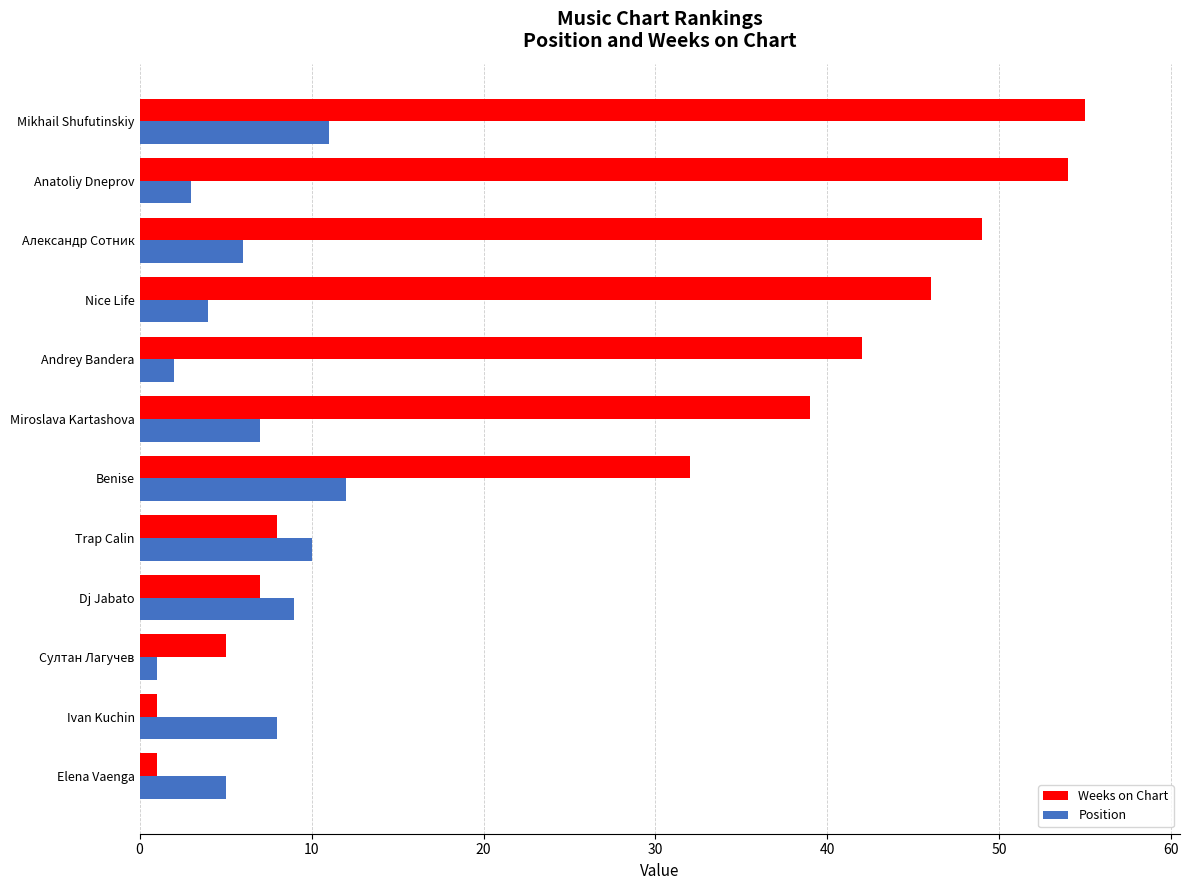

Is the value of Weeks on Chart at Mikhail Shufutinskiy greater than the value of Position at Mikhail Shufutinskiy?

Yes